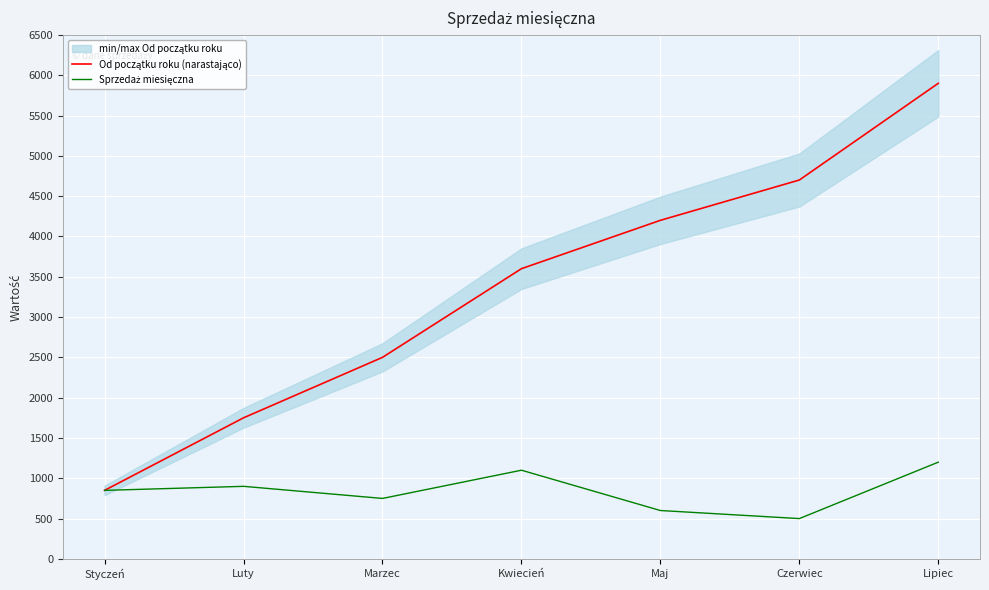

Which series has the widest spread of values?

Od początku roku (narastająco)